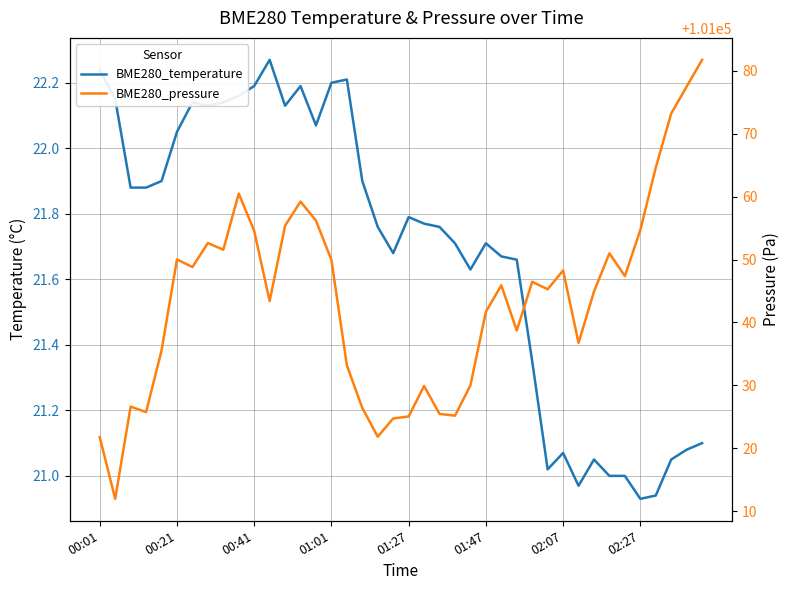

Is this an area chart (filled region under the line)?

No